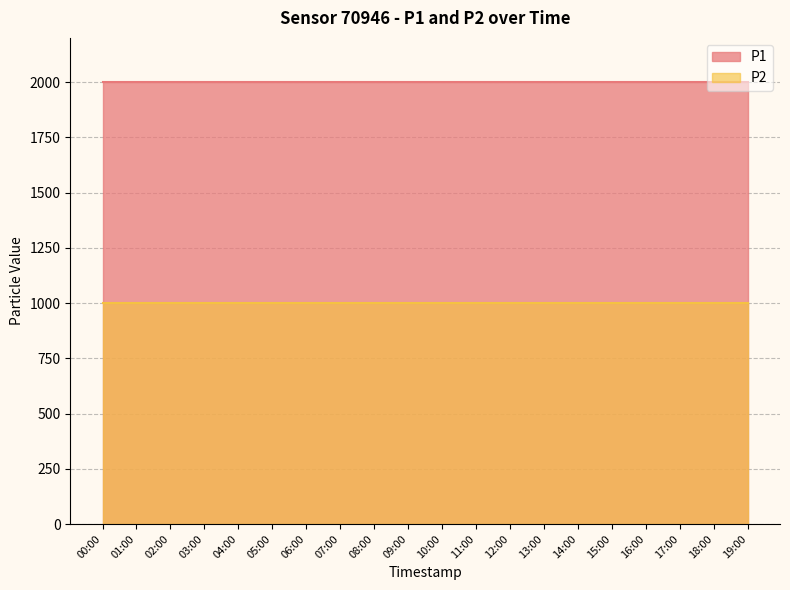

Reading left to right, what are all the values shown in this chart?

P1: 1999.9	1999.9	1999.9	1999.9	1999.9	1999.9	1999.9	1999.9	1999.9	1999.9	1999.9	1999.9	1999.9	1999.9	1999.9	1999.9	1999.9	1999.9	1999.9	1999.9
P2: 999.9	999.9	999.9	999.9	999.9	999.9	999.9	999.9	999.9	999.9	999.9	999.9	999.9	999.9	999.9	999.9	999.9	999.9	999.9	999.9